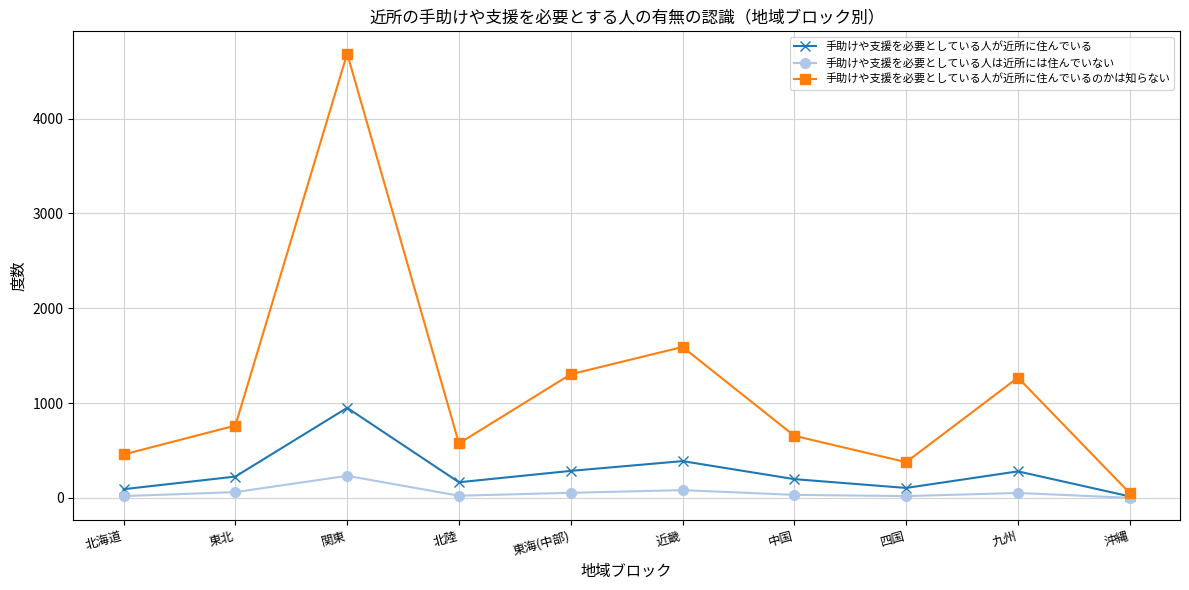

How many lines are shown in the chart?

3